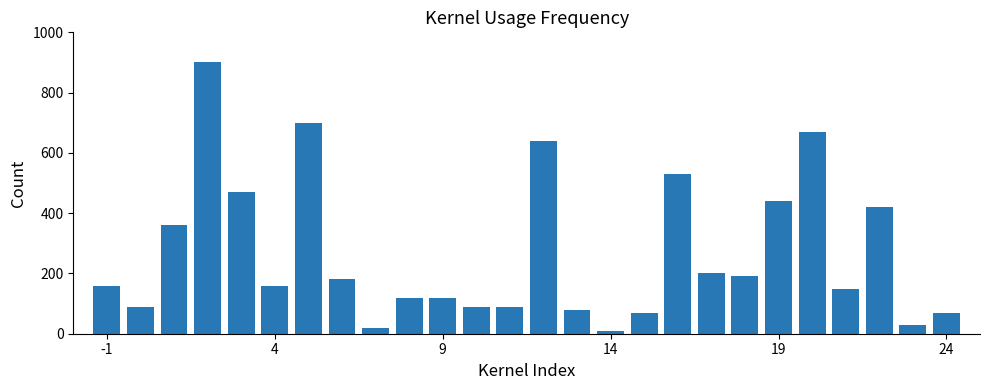

How many data points are less than 160?

12